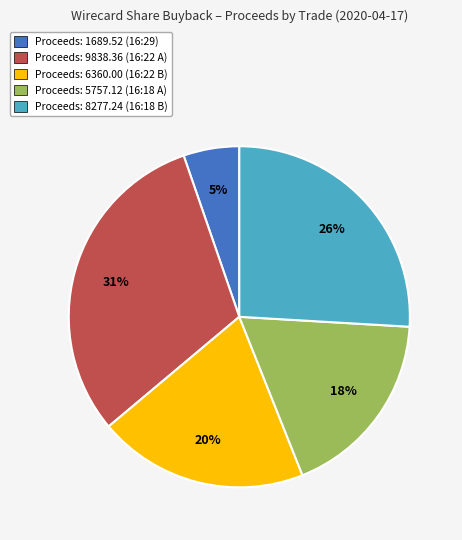

To the nearest percent, what is the average slice percentage?

20%